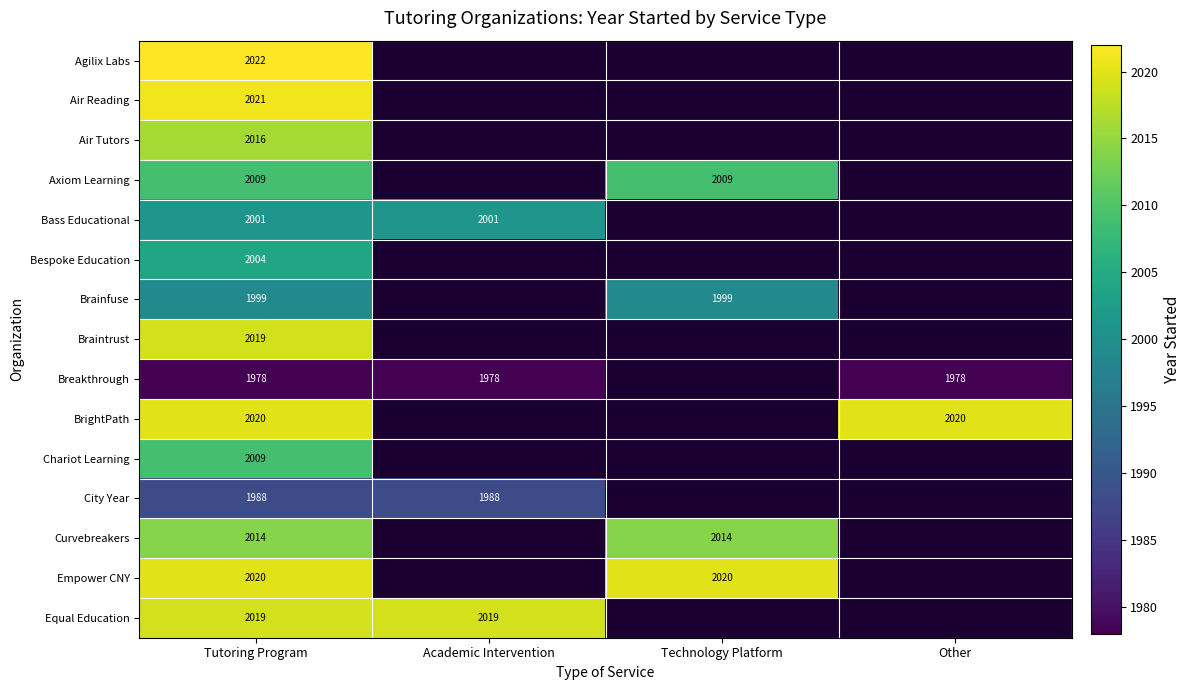

Which has a higher value, Academic Intervention or Other?

Other